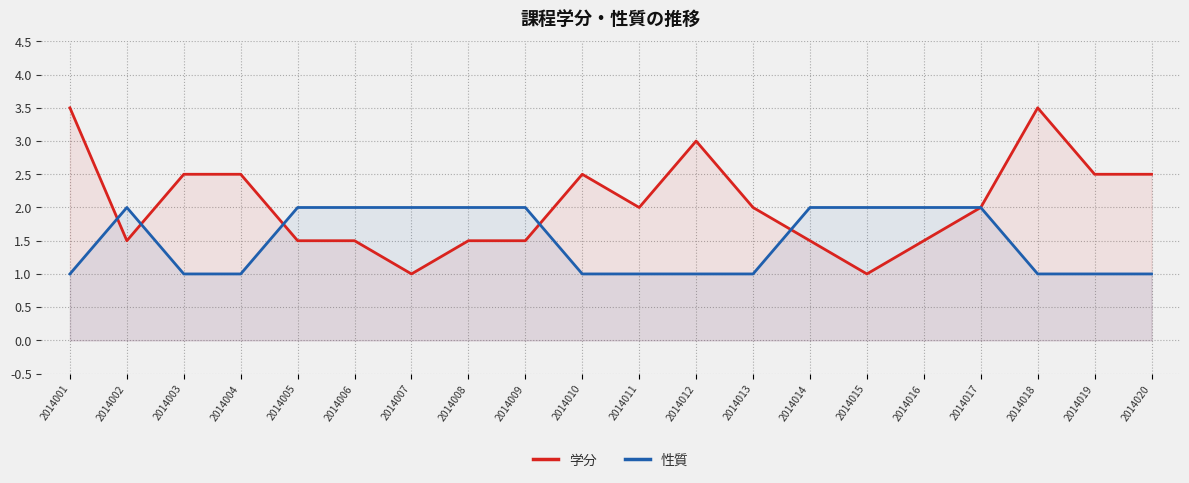

In 学分, how many points are higher than both neighbors (excluding endpoints)?

3